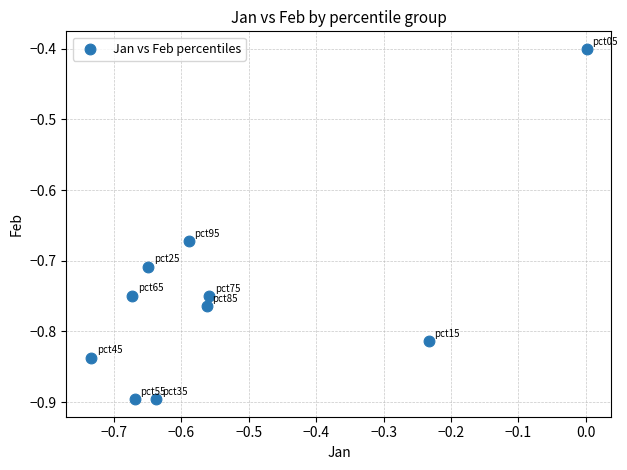

What Y value in the scatter plot is closest to 0?

-0.4